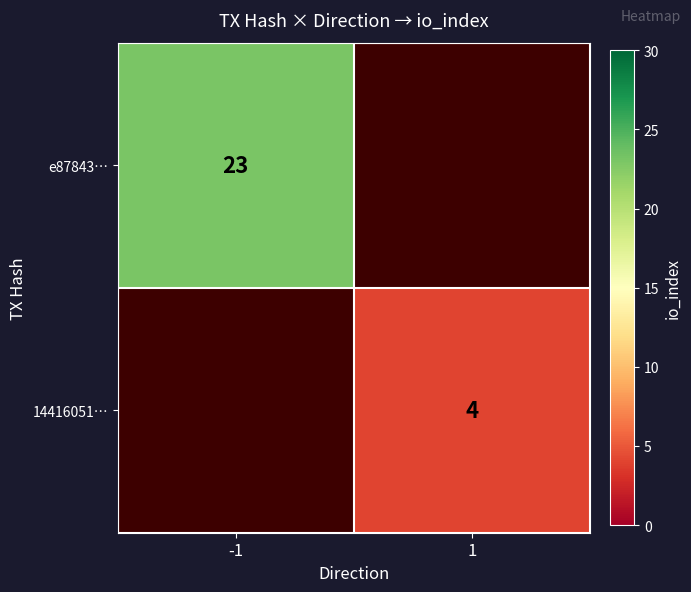

Which category has the lowest value across all series?

1